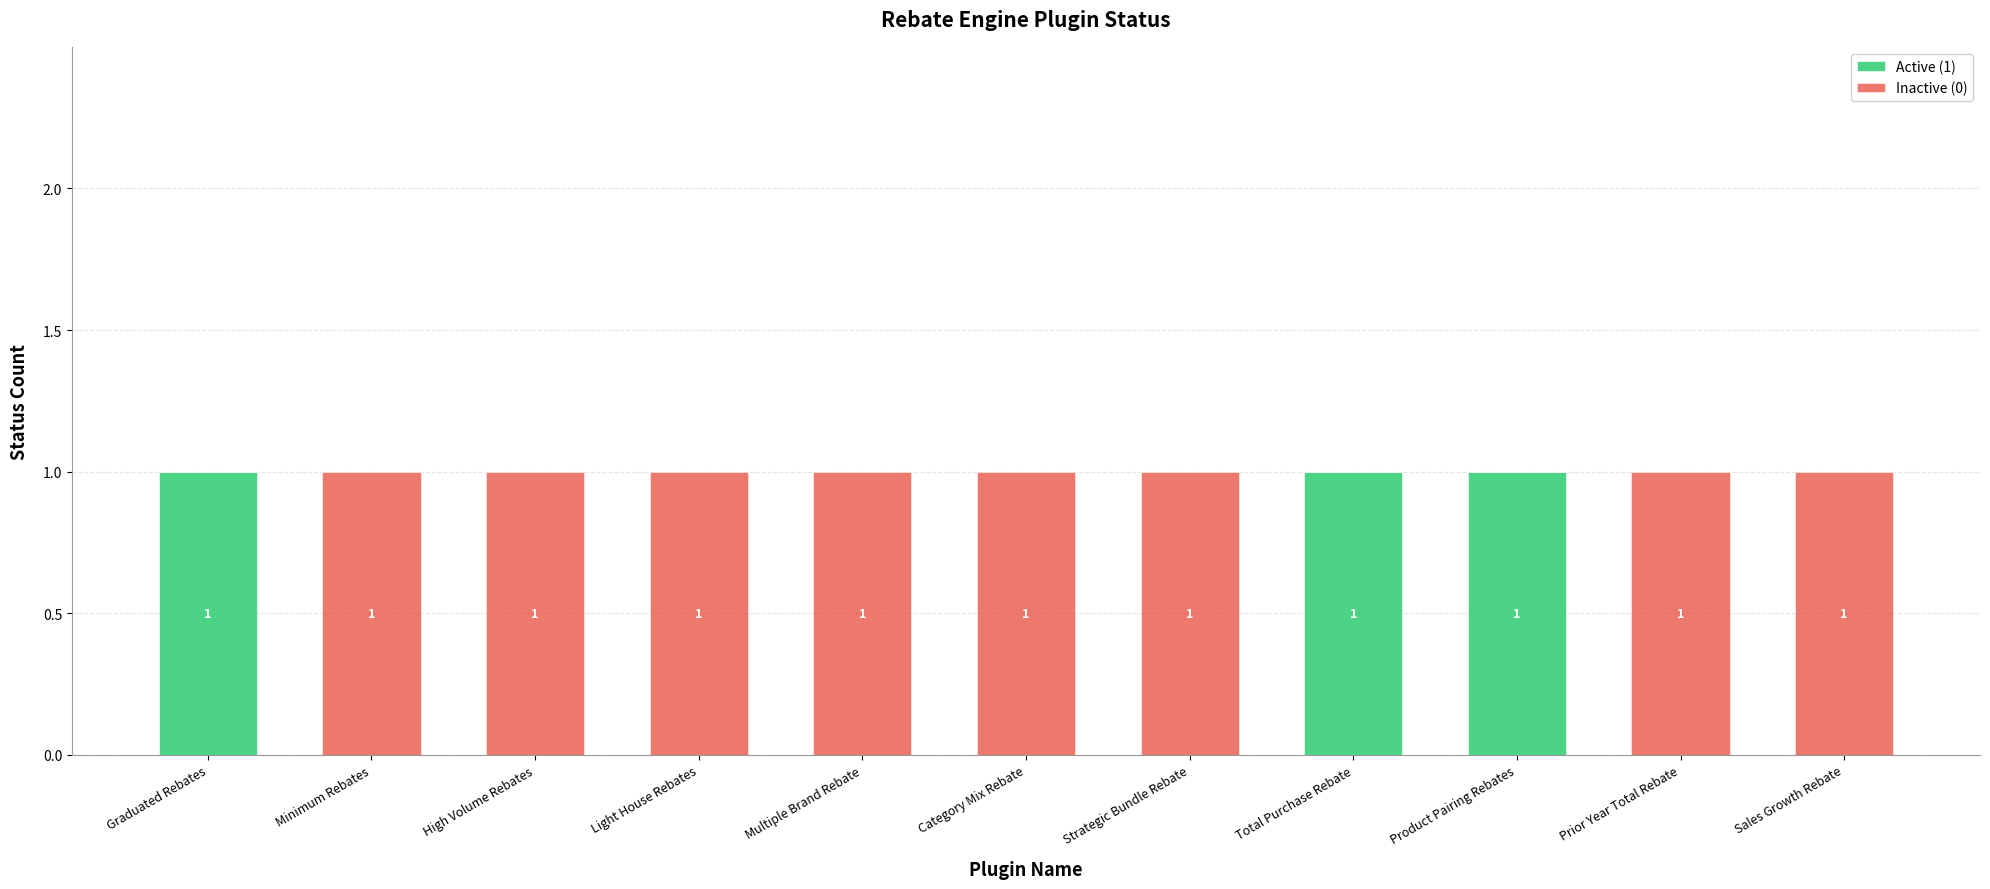

What is the sum of all Active (1) values?

3